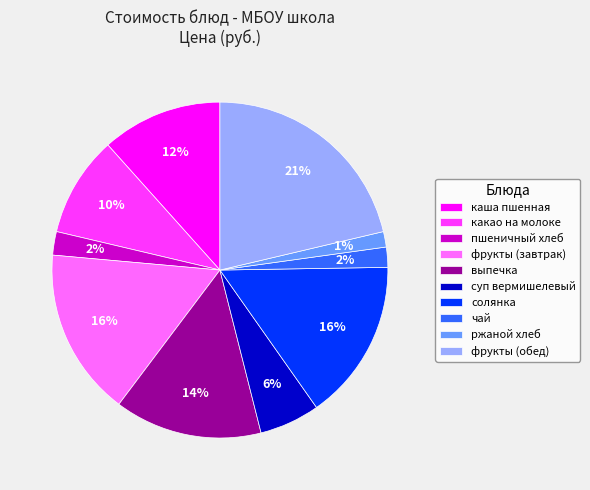

What is the ratio of the value at пшеничный хлеб to the value at солянка?

0.1